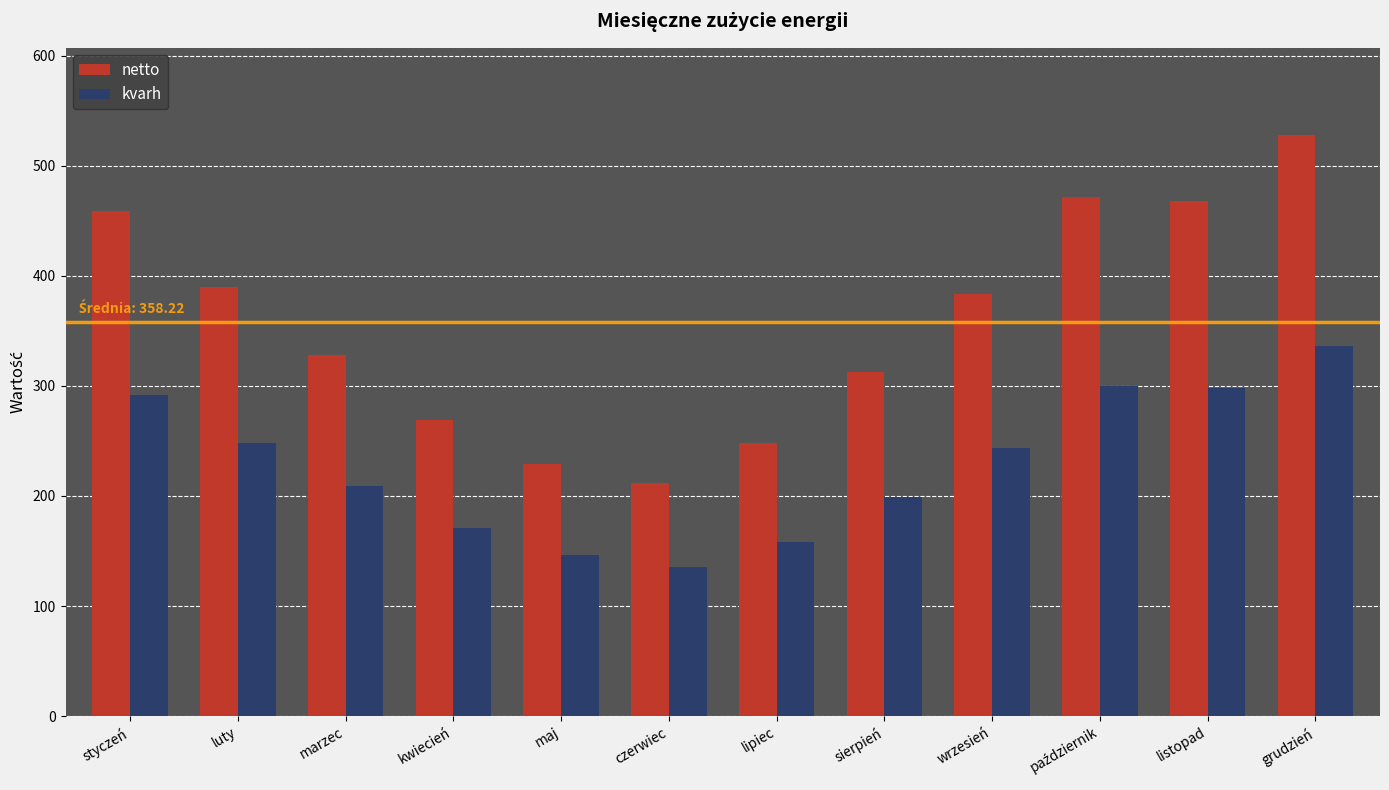

What is the maximum value for kvarh?

336.0